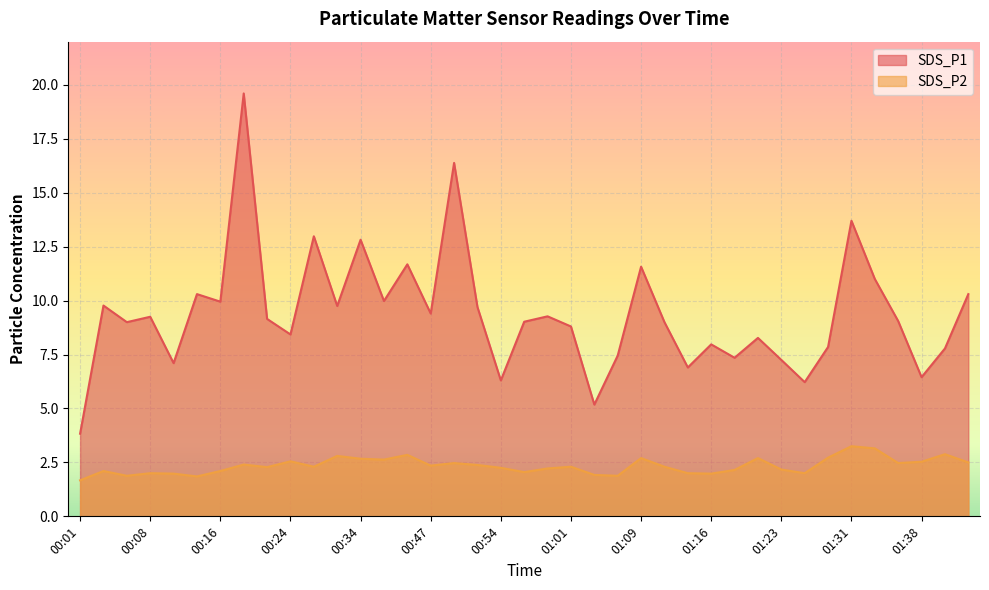

At which label is SDS_P2 closest to 2?

00:08